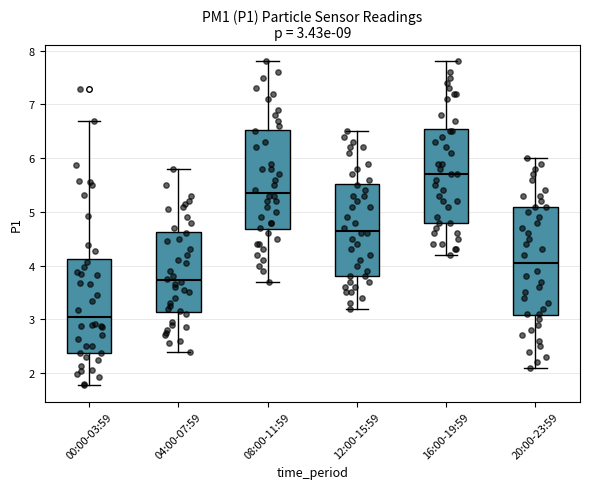

Which box's median line is the highest?

16:00-19:59